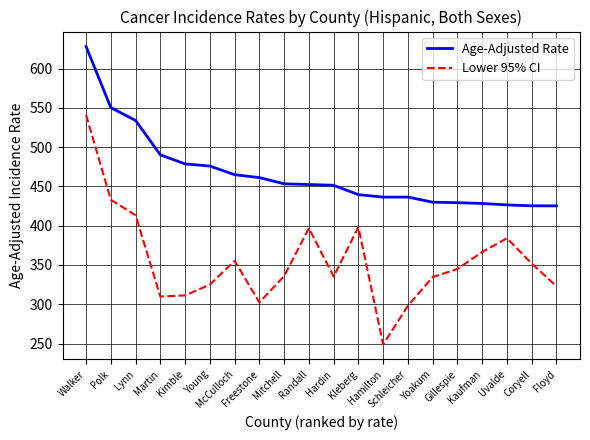

At which label is Age-Adjusted Rate closest to 526?

Lynn